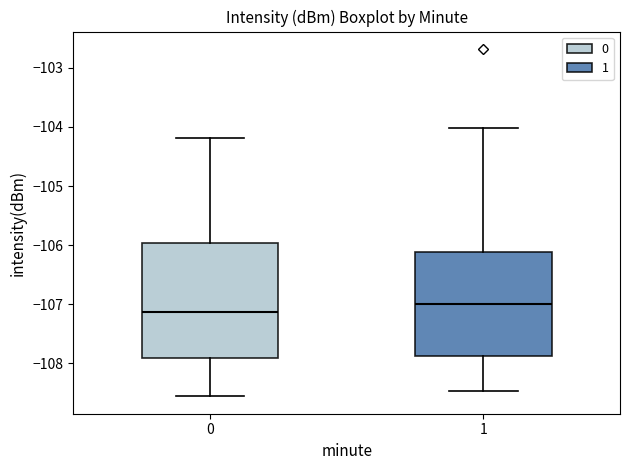

Reading left to right, read every box against the y-axis: the position of its median line, the range the box covers, and the ends of its whiskers. The values are not printed on the chart, so give them approximately, as read against the axis.

0: median -107.1, box -107.9 to -106.0, whiskers -108.6 to -104.2
1: median -107.0, box -107.9 to -106.1, whiskers -108.5 to -104.0